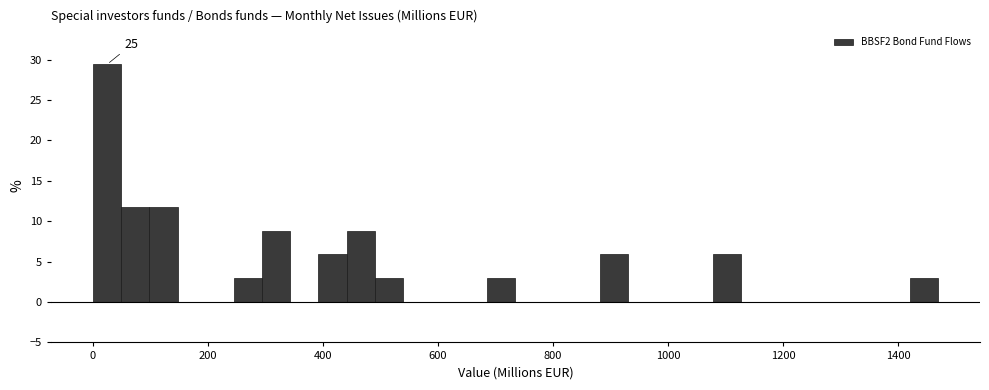

Read against the x-axis, roughly where is the centre of the tallest bar?

20